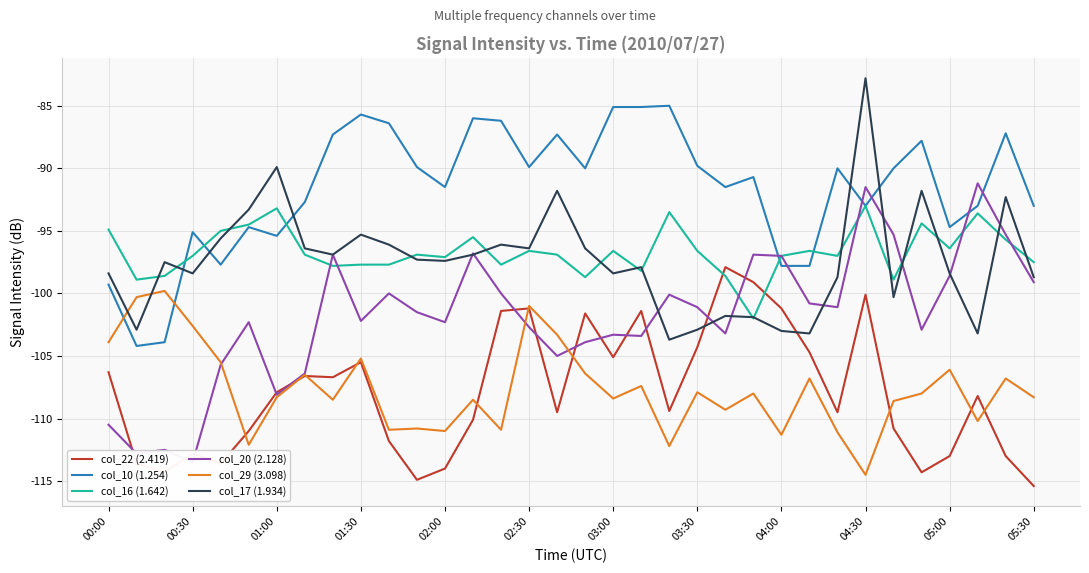

Rank the series at 14 from lowest to highest value.

col_29 (3.098), col_22 (2.419), col_20 (2.128), col_16 (1.642), col_17 (1.934), col_10 (1.254)